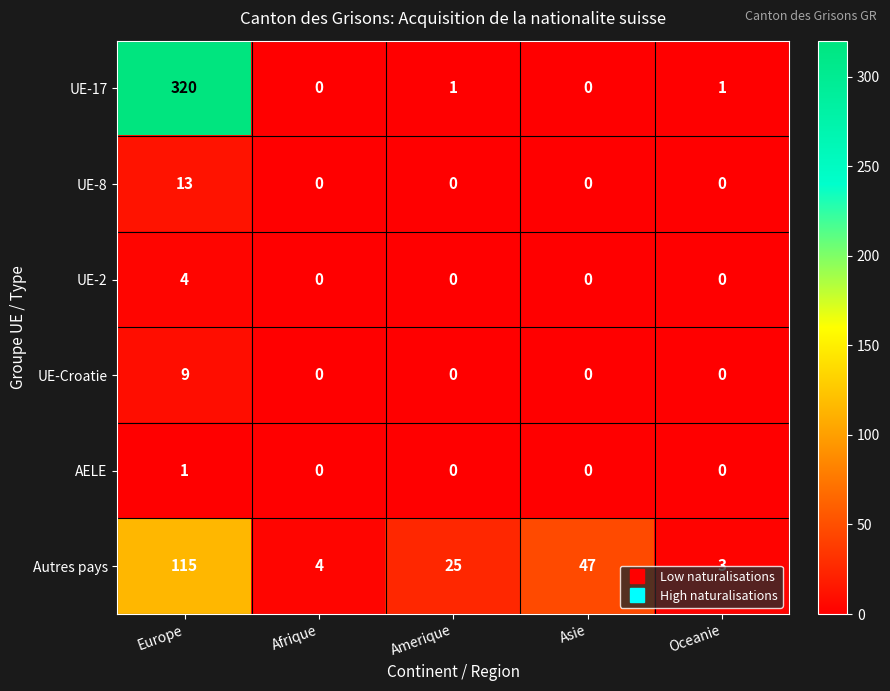

Which series has the largest total across all categories?

UE-17